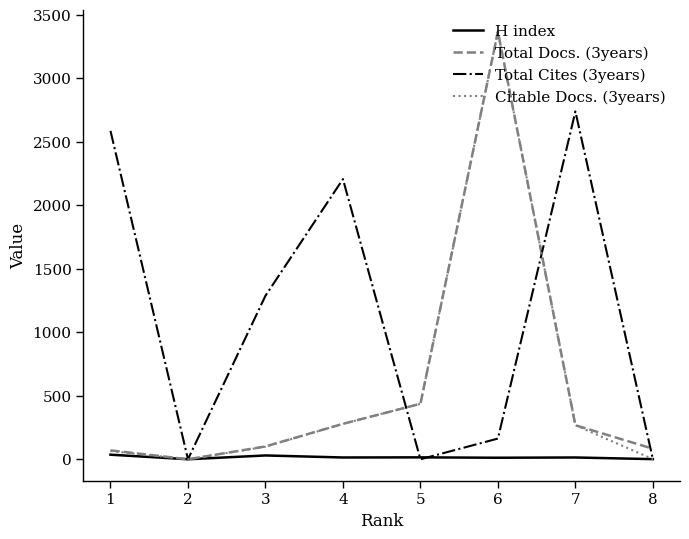

What is the spread (max minus min) of values at 5?

437